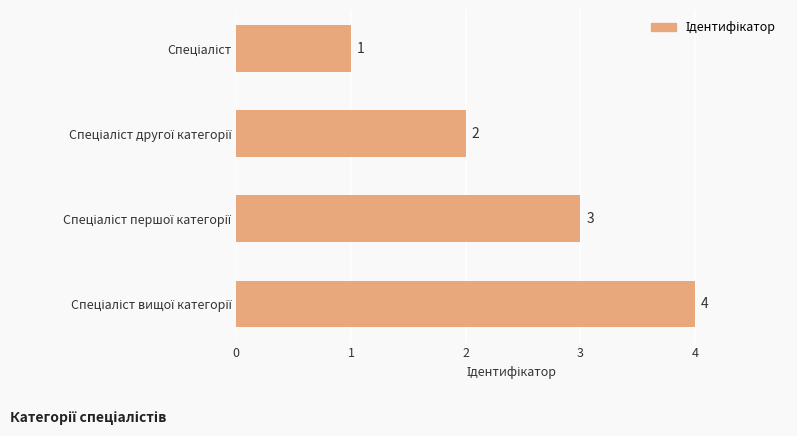

How many values are between 2 and 4?

3